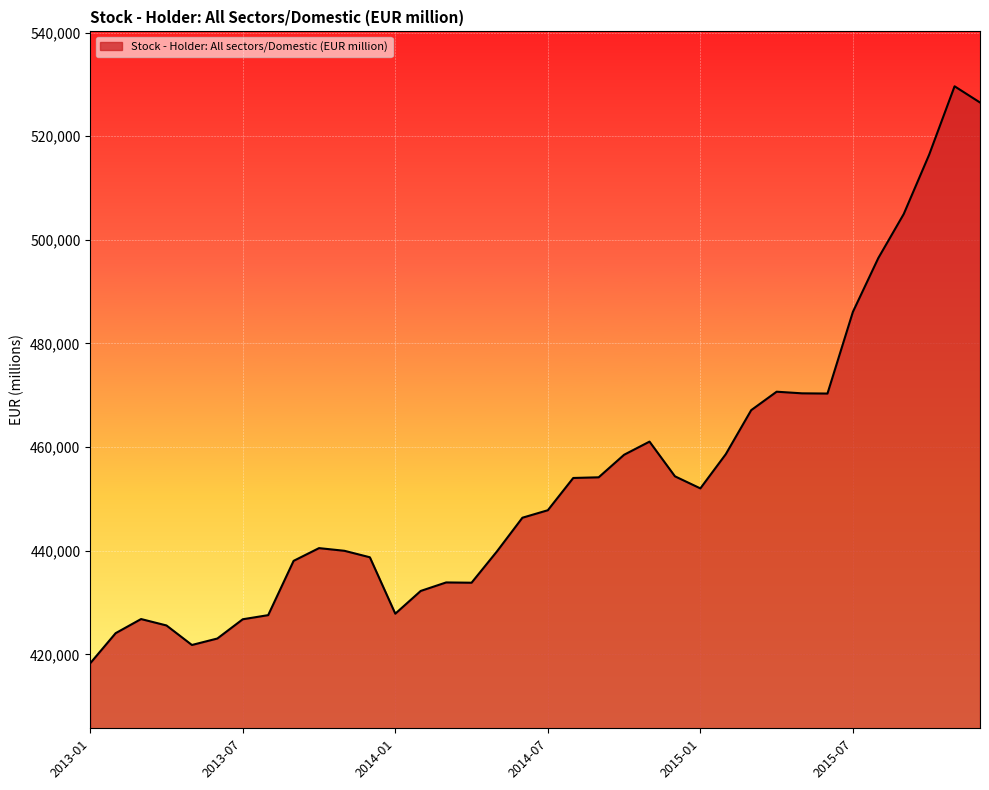

What is the minimum value shown in the chart?

418290